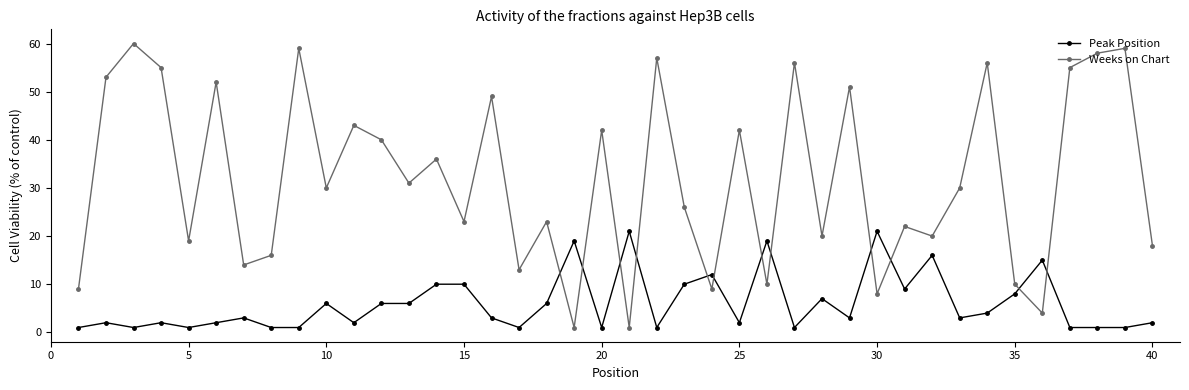

Reading left to right, extract all data points from this chart.

Peak Position: 1	2	1	2	1	2	3	1	1	6	2	6	6	10	10	3	1	6	19	1	21	1	10	12	2	19	1	7	3	21	9	16	3	4	8	15	1	1	1	2
Weeks on Chart: 9	53	60	55	19	52	14	16	59	30	43	40	31	36	23	49	13	23	1	42	1	57	26	9	42	10	56	20	51	8	22	20	30	56	10	4	55	58	59	18